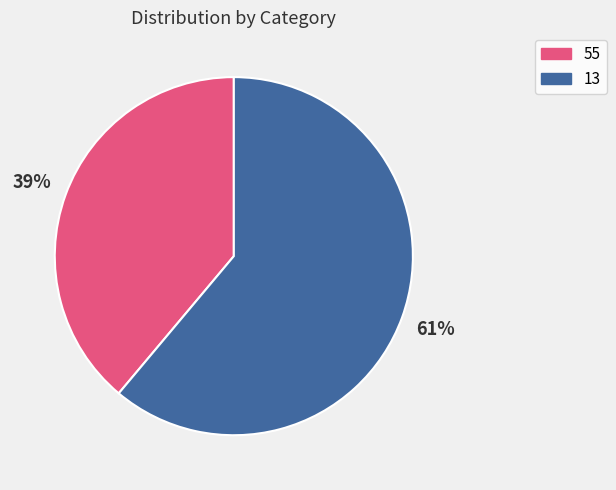

Is it true that 13 is 61% of the pie?

True